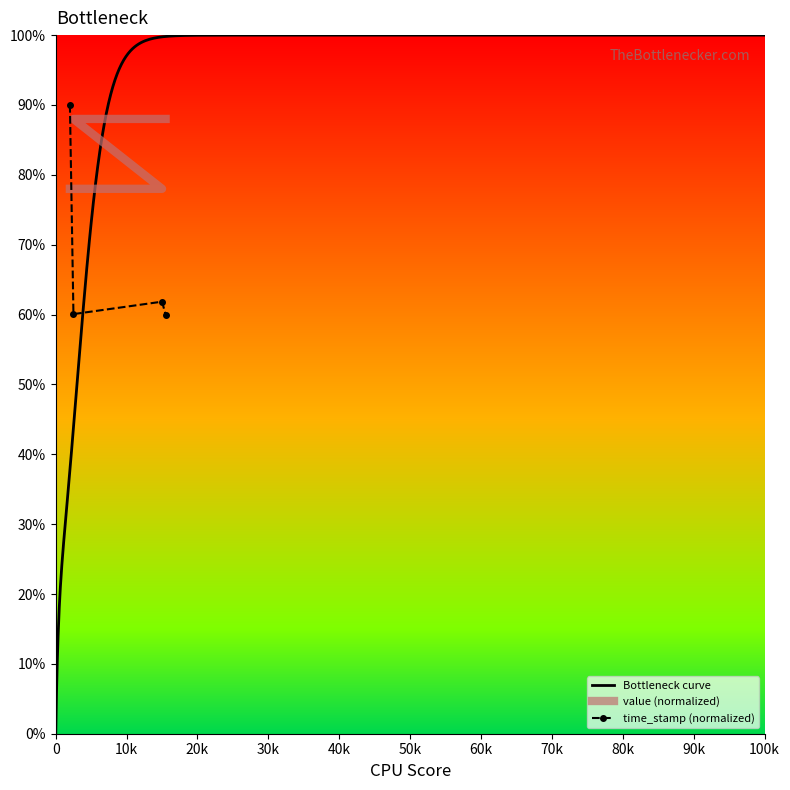

The value of time_stamp at 1 is 82.2. True or false?

False